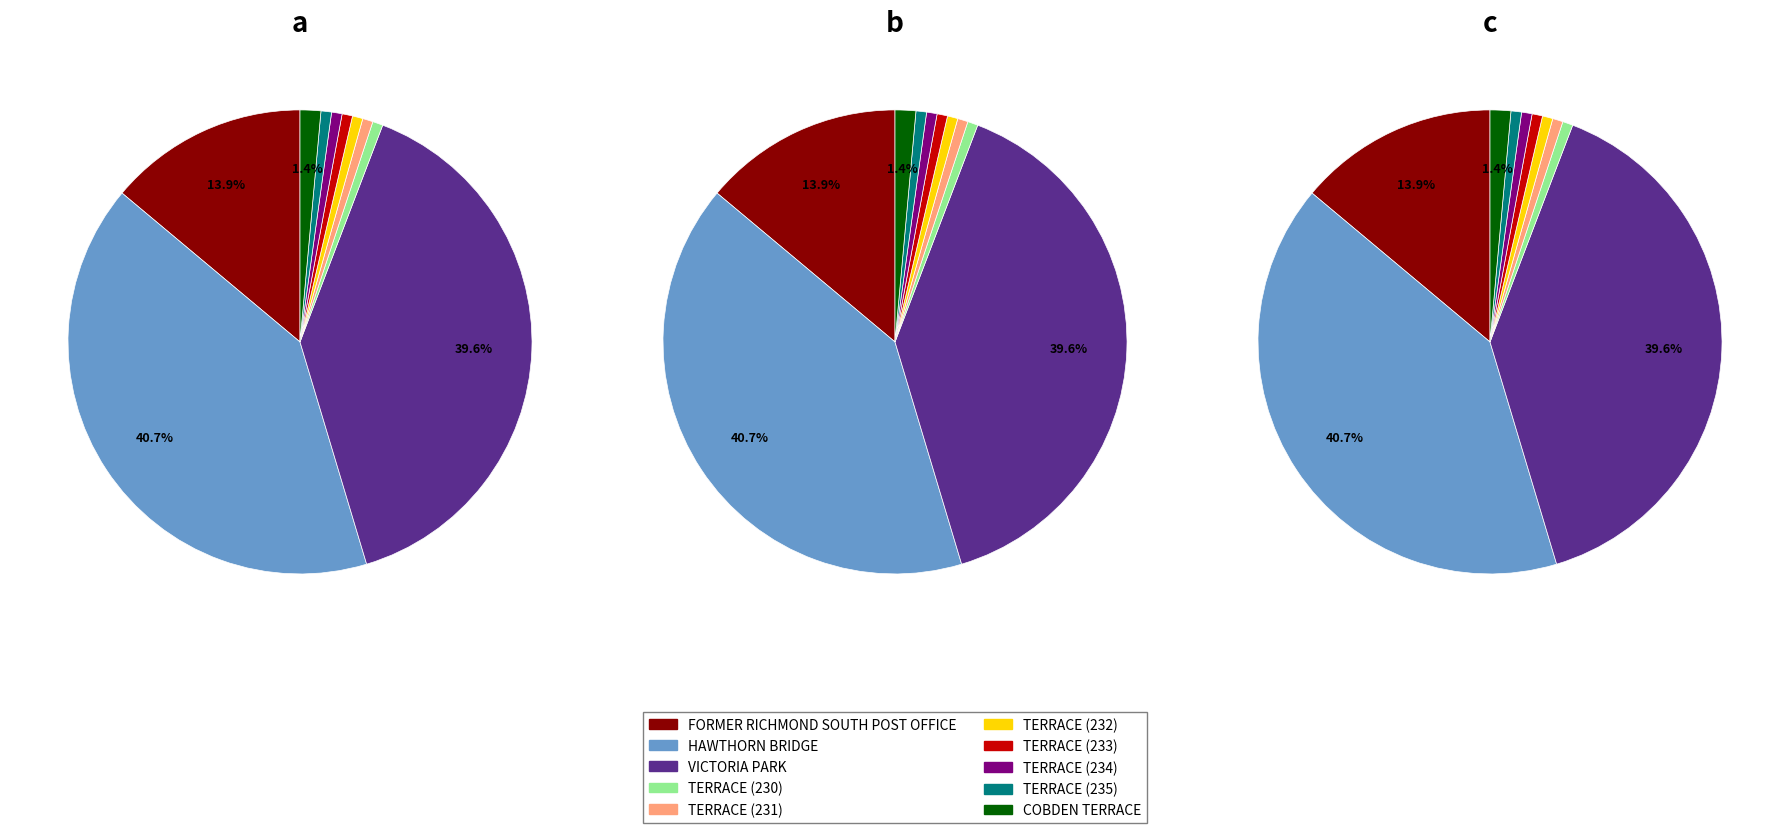

Rank the categories by value from highest to lowest.

HAWTHORN BRIDGE, VICTORIA PARK, FORMER RICHMOND SOUTH POST OFFICE, COBDEN TERRACE, TERRACE (235), TERRACE (234), TERRACE (233), TERRACE (232), TERRACE (231), TERRACE (230)